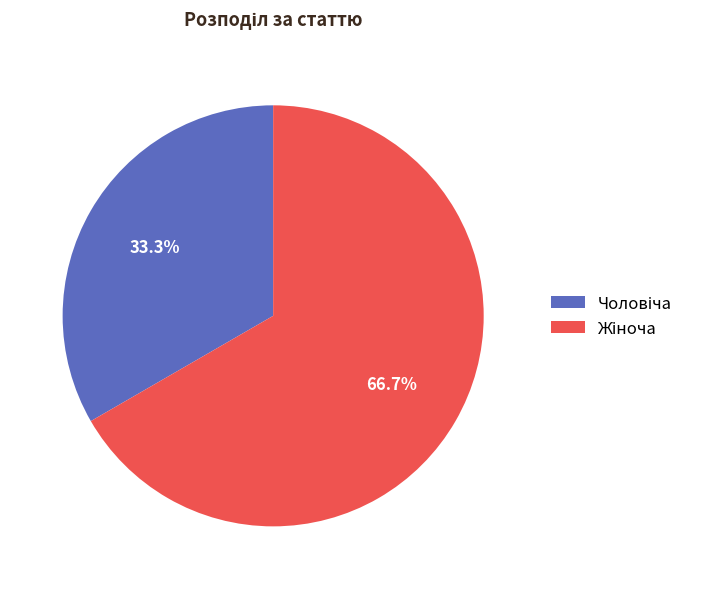

Is there any slice that represents more than half of the pie?

Yes